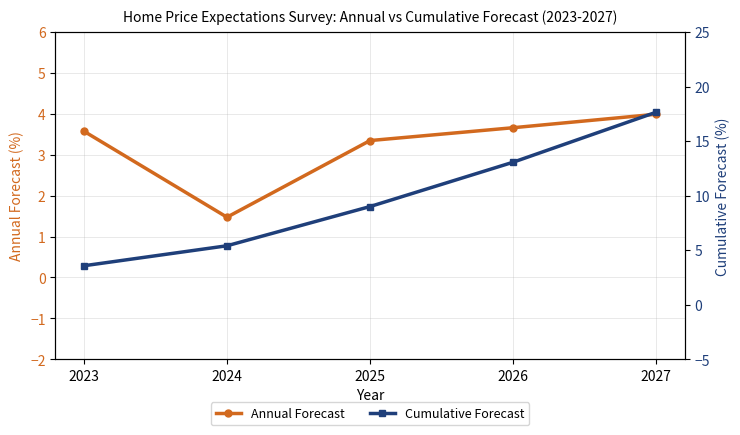

True or false: Annual Forecast has a value of 3.7 at 2026.

True